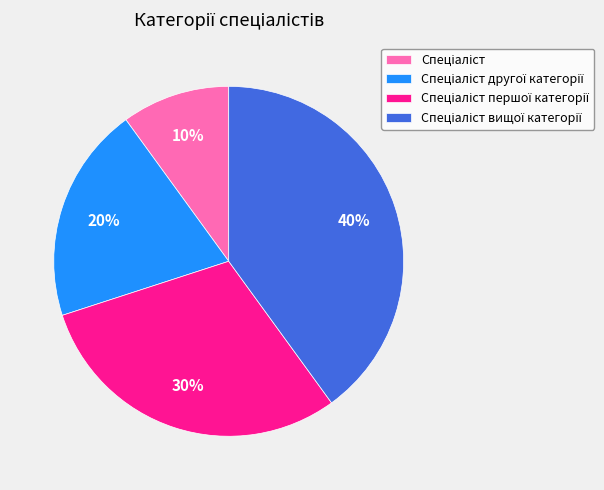

Does any single category account for the majority?

No